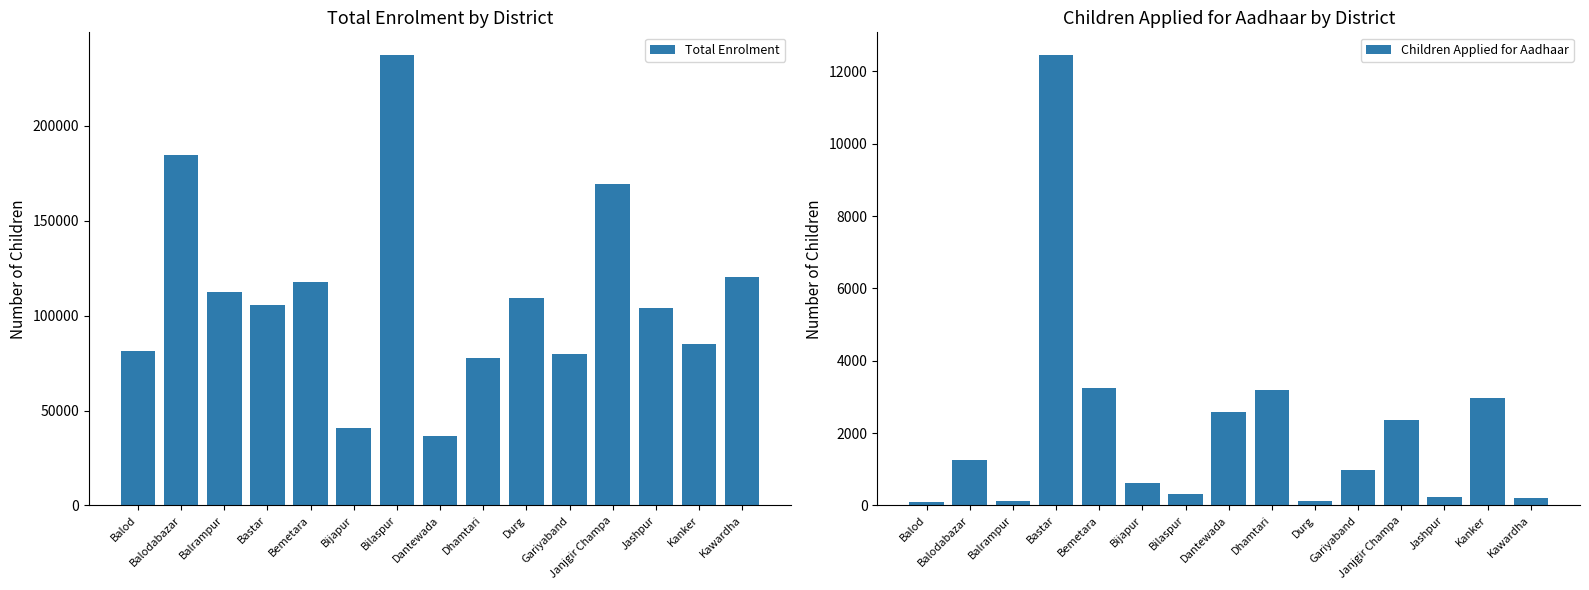

True or false: Total Enrolment has a value of 104098 at Jashpur.

True